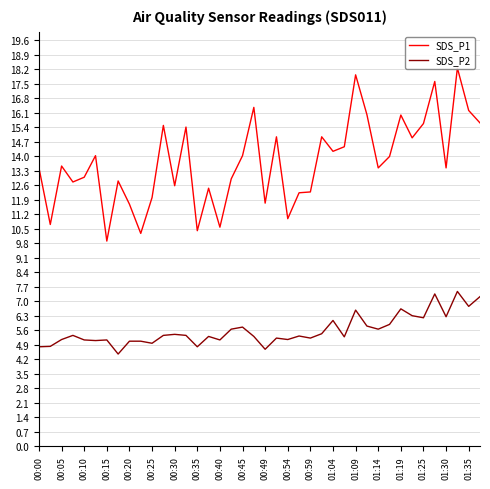

At which label does SDS_P1 first exceed 13?

00:00